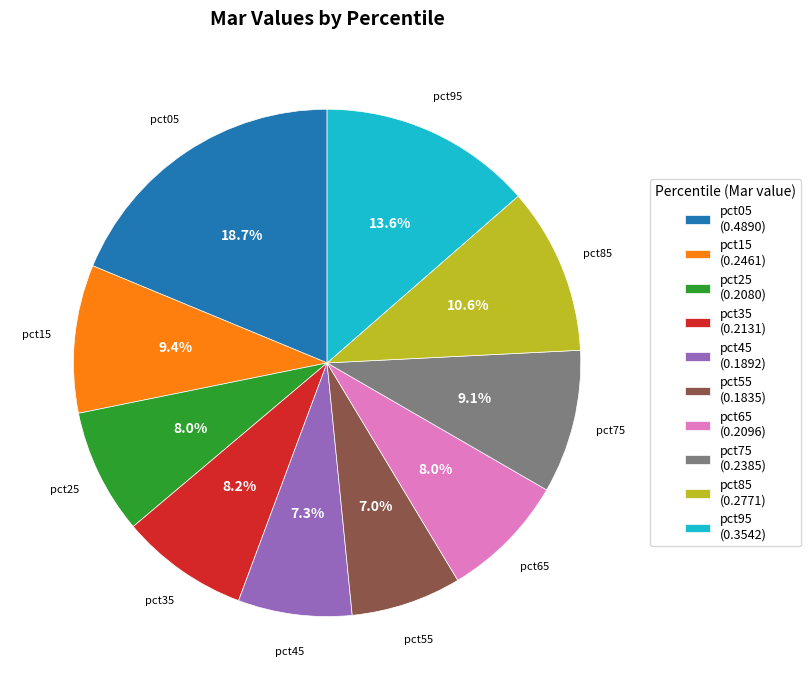

Is pct65 the majority of the pie?

No